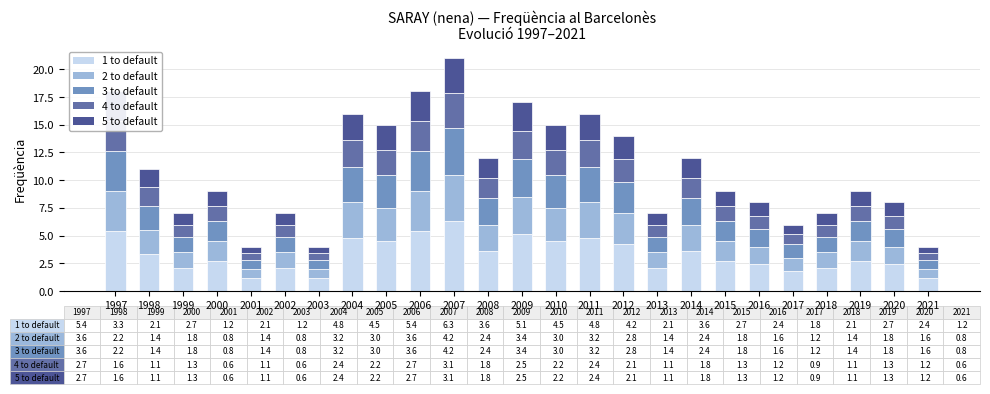

Is it true that 3 to default equals 1.0 at 2006?

False